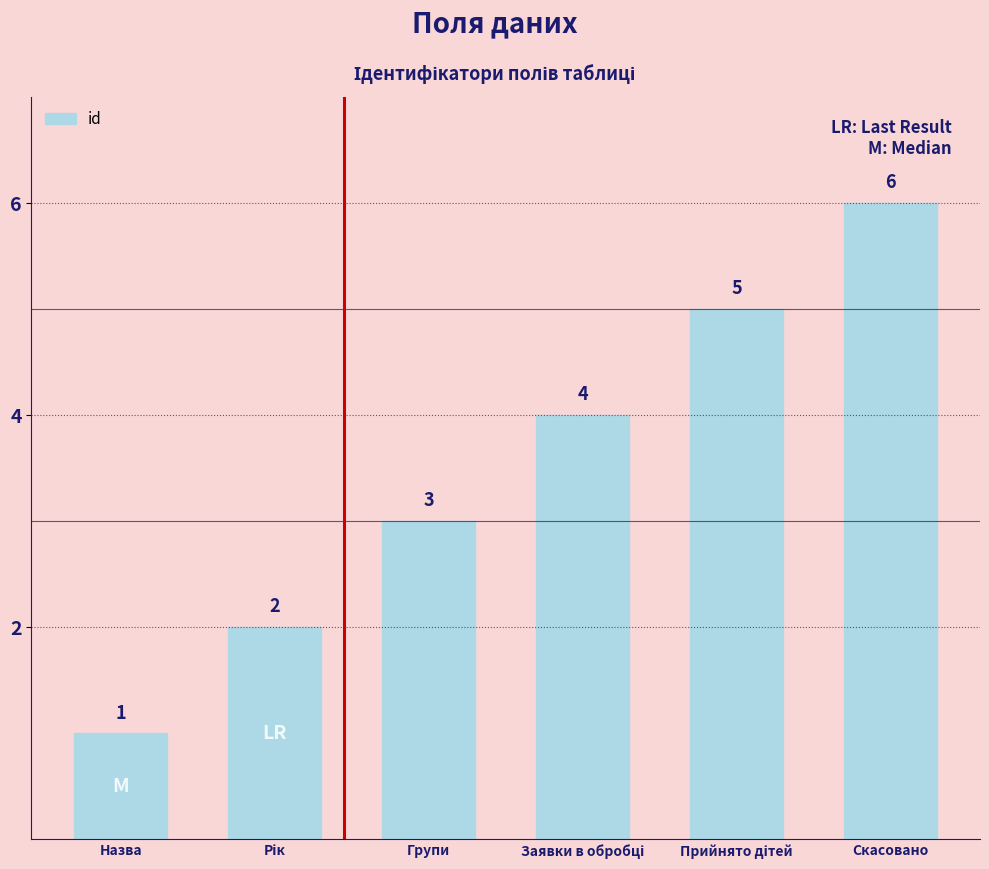

Are the bars grouped side by side (vs. stacked)?

No